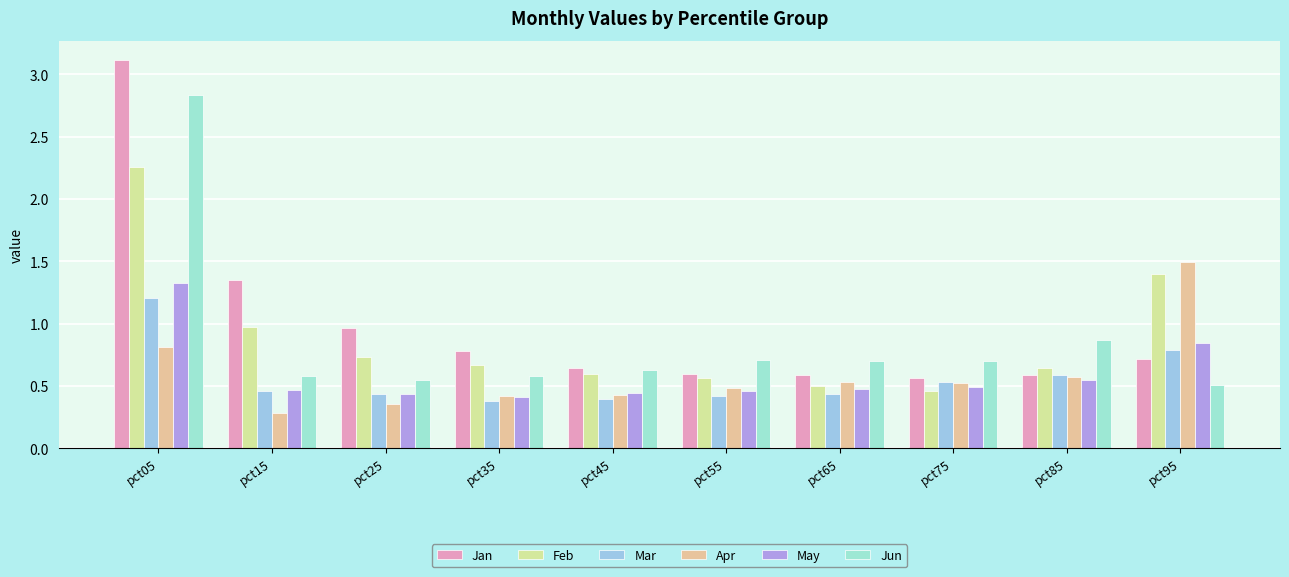

At which label does Feb reach its peak?

pct05